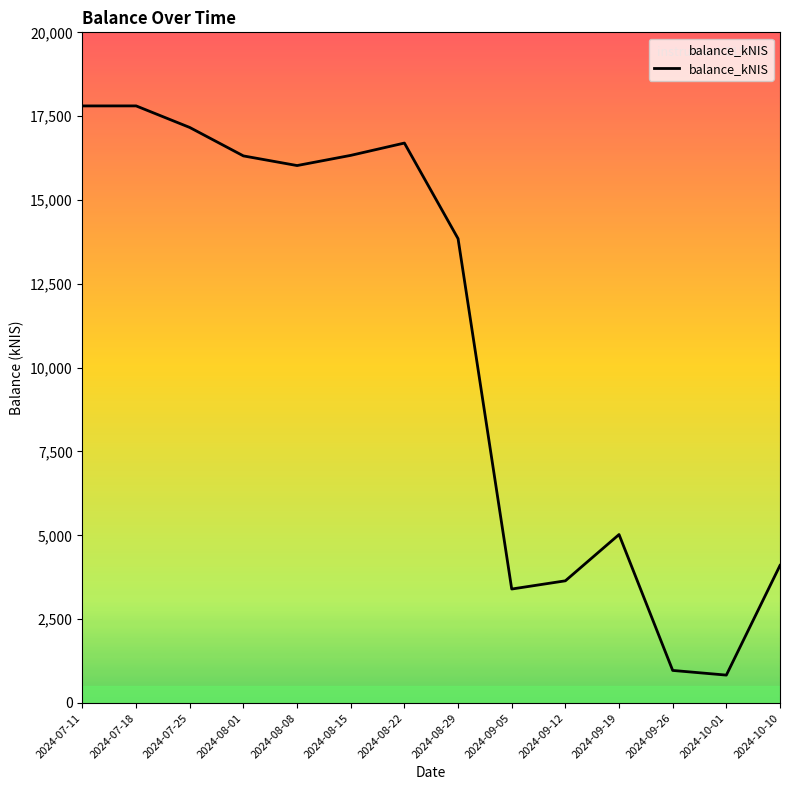

True or false: the data shows 3398.5 at 2024-09-05.

True